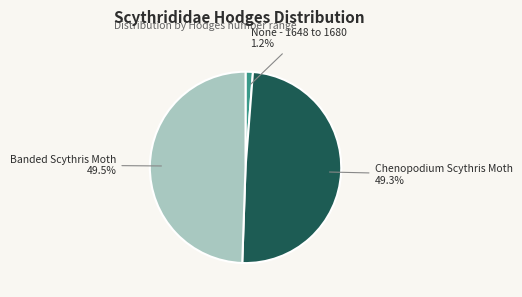

Count the number of slices in the pie.

3